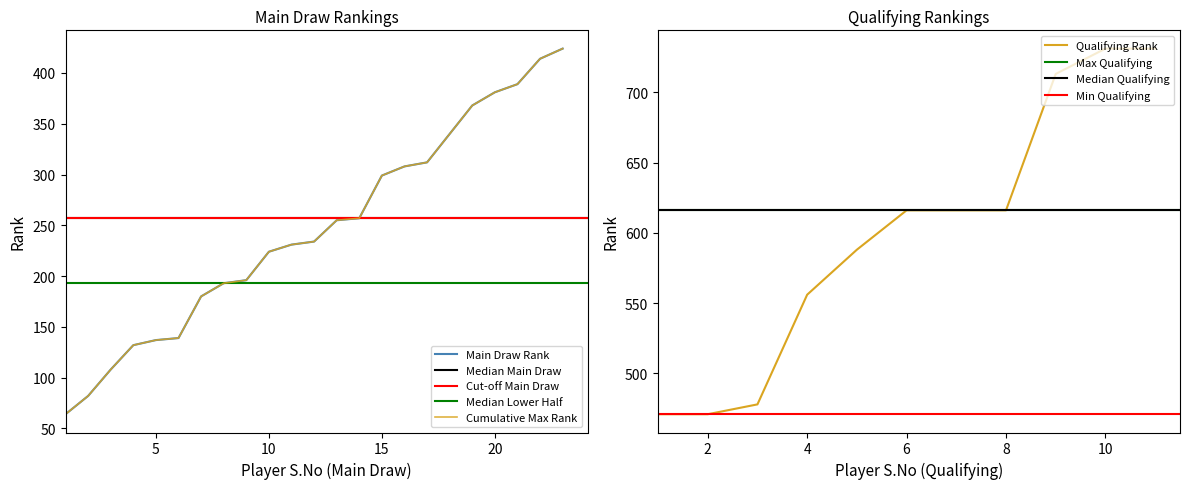

True or false: Qualifying Rank has a value of 161 at 8.

False